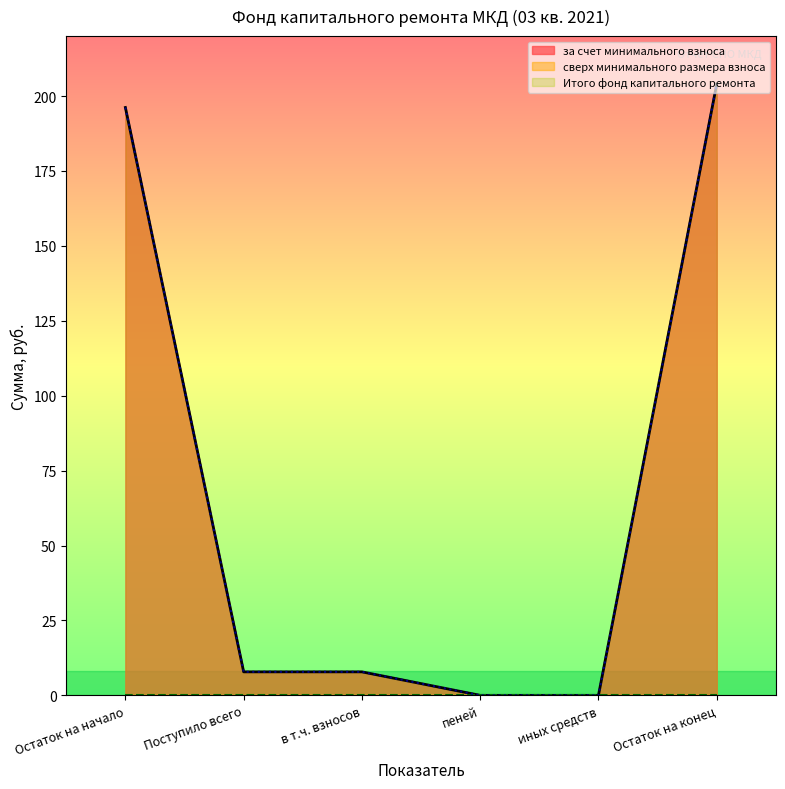

Reading left to right, list all the values displayed in this chart.

за счет минимального взноса: 196.2	7.8	7.8	0.0	0.0	204.0
Итого фонд капитального ремонта: 196.2	7.8	7.8	0.0	0.0	204.0